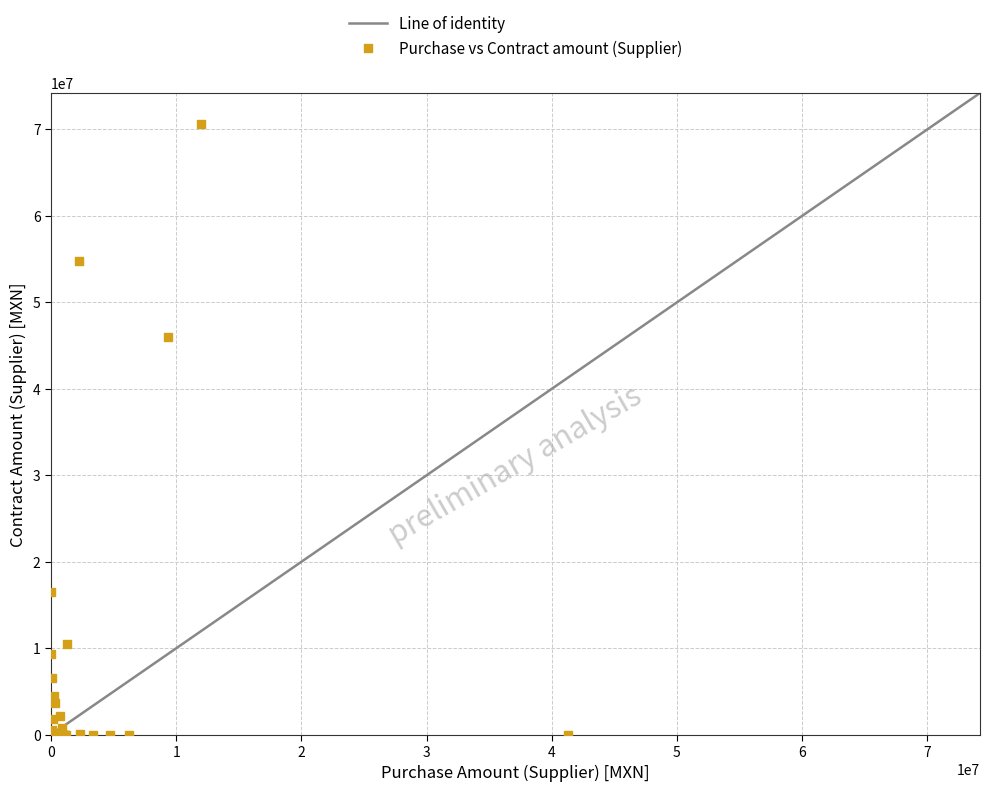

What Y value in the scatter plot is closest to 35339204?

45944617.0